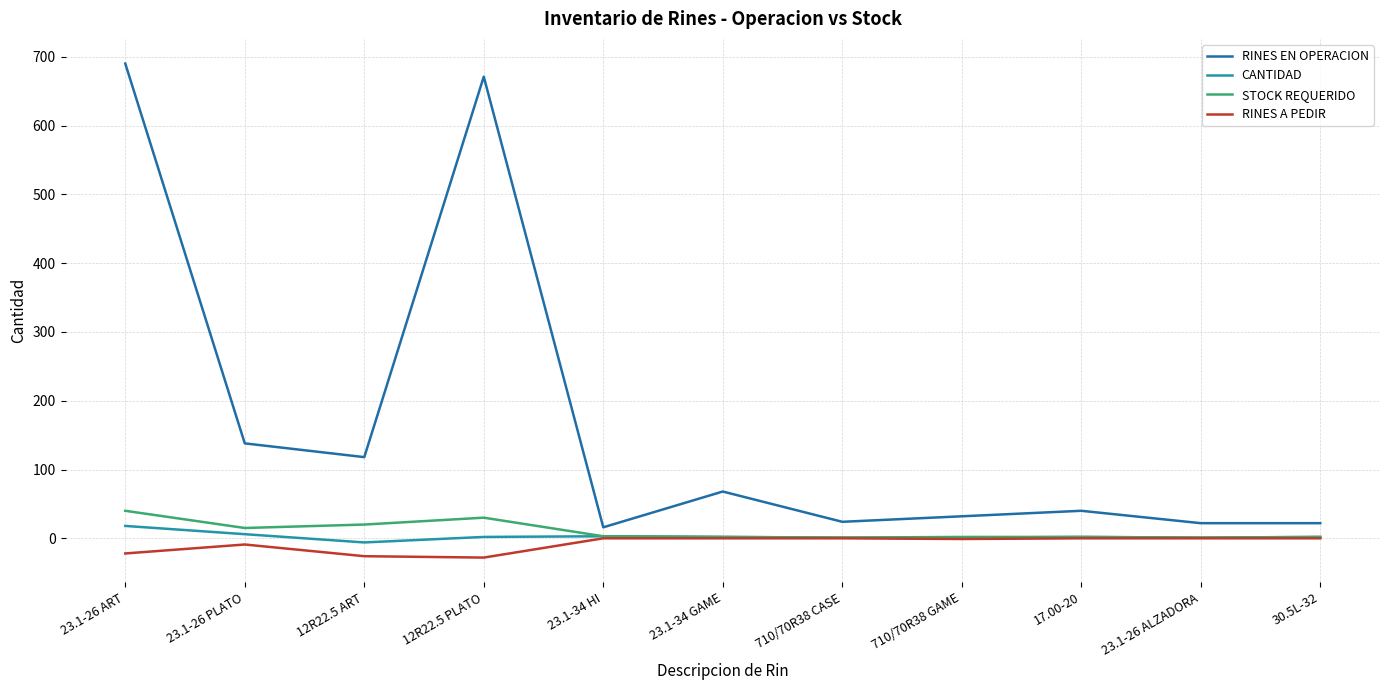

The CANTIDAD series shows -6 at 12R22.5 ART. True or false?

True